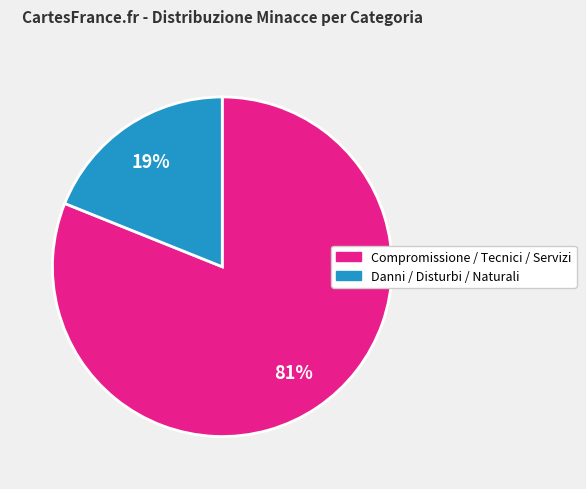

Is there a majority slice in this chart?

Yes